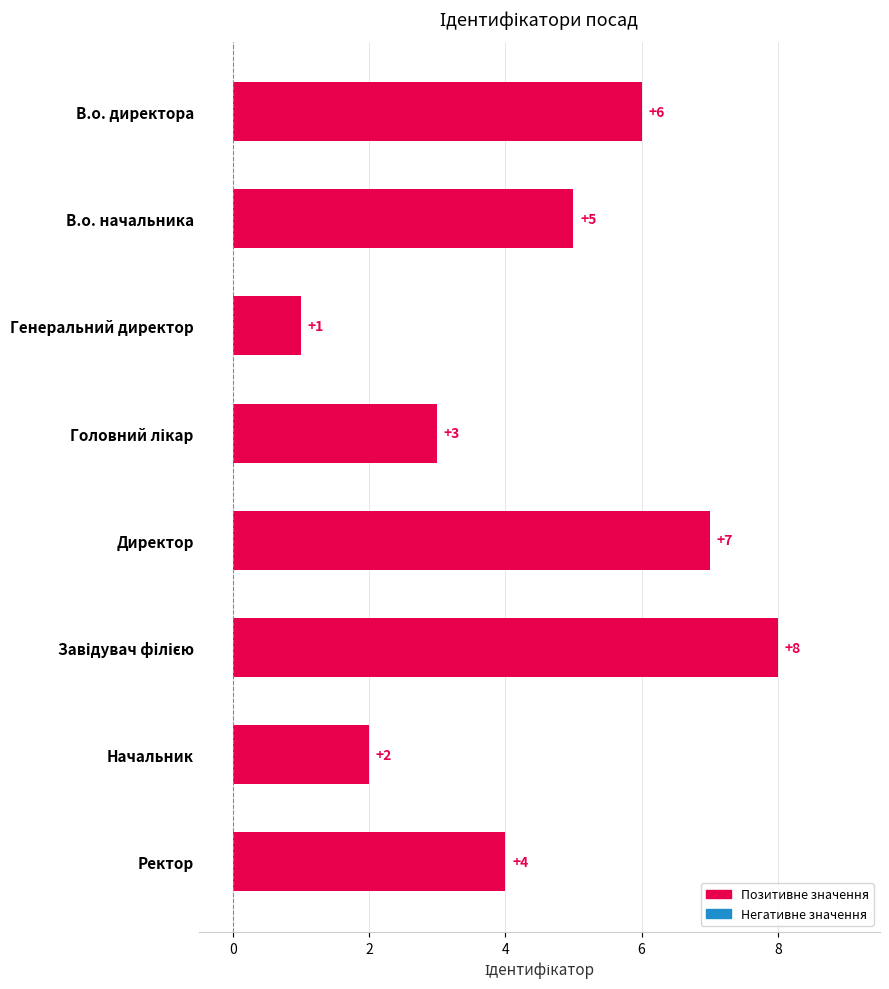

What is the sum of the values at Директор and В.о. директора?

13